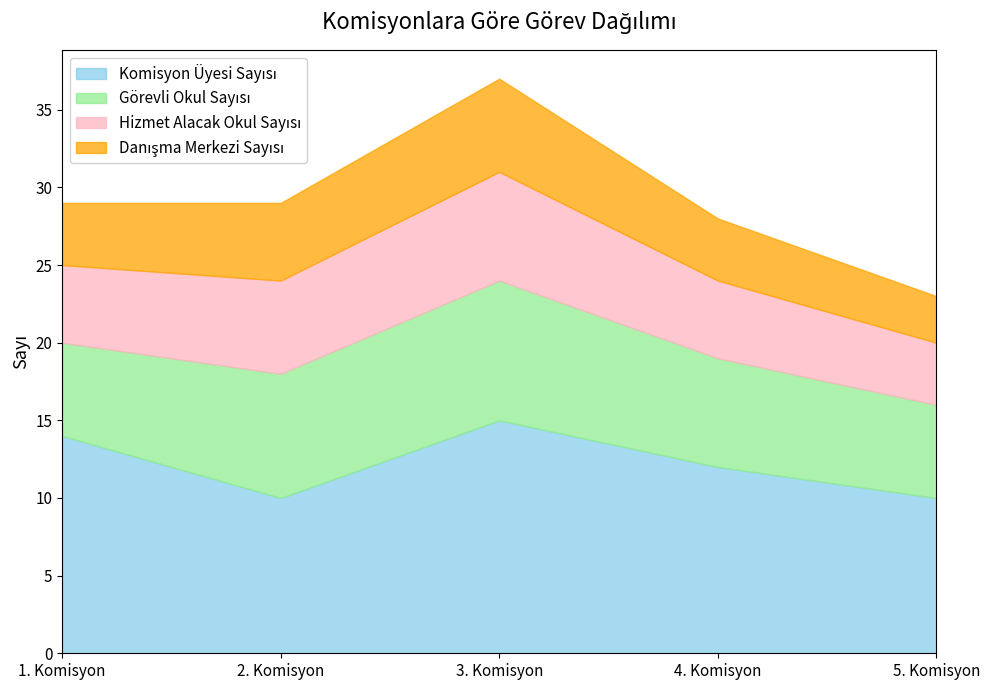

The value of Görevli Okul Sayısı at 4. Komisyon is 7. True or false?

True